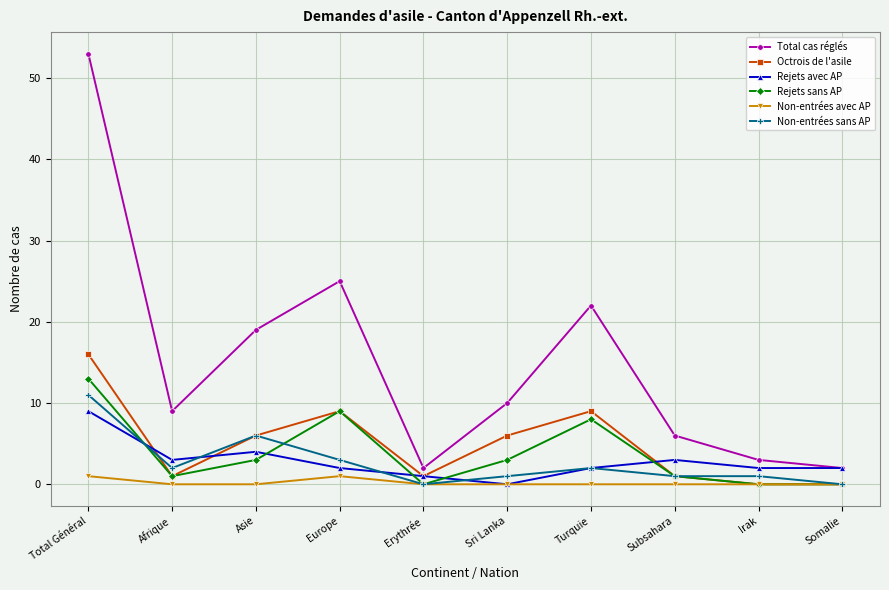

How many distinct data groups are displayed?

6